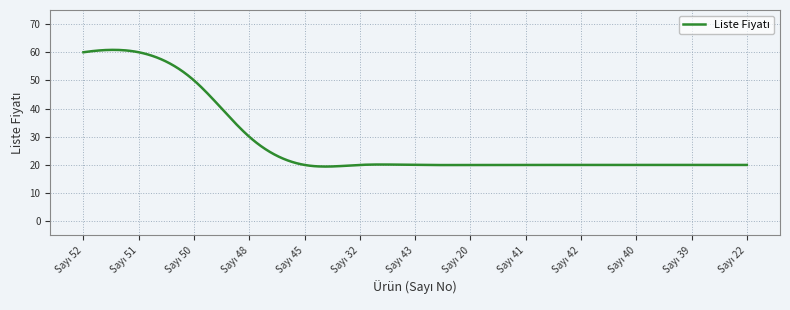

What is the greatest value displayed?

60.8